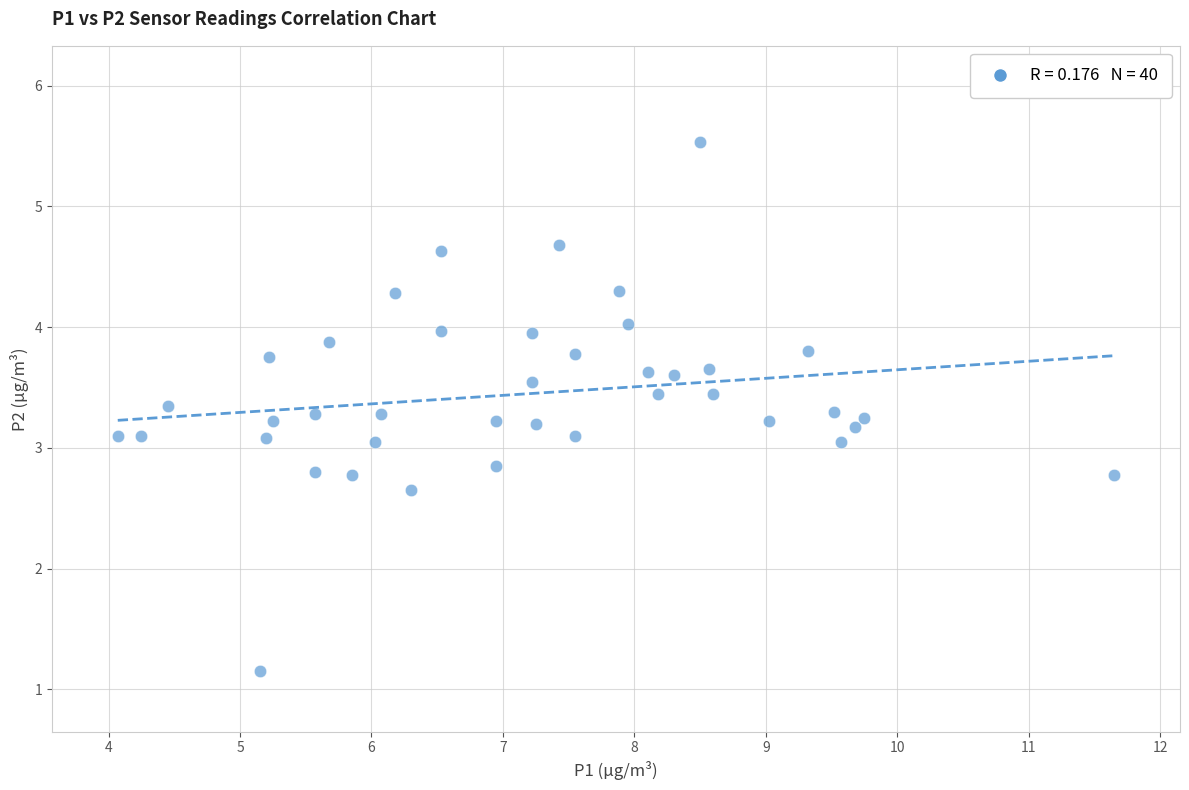

What is the range of X values (max minus min)?

7.6